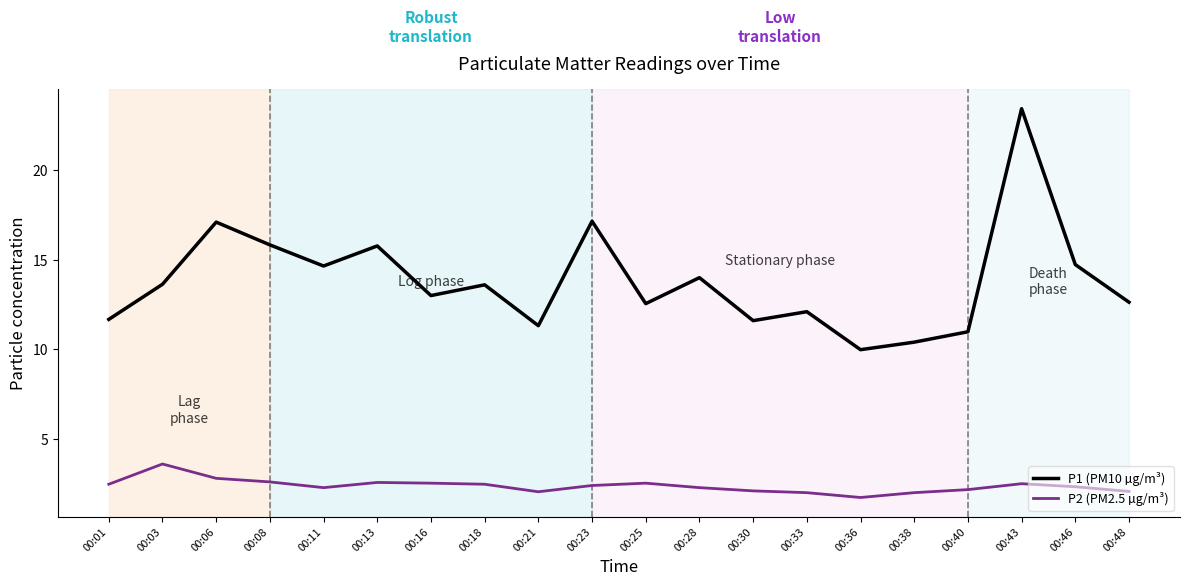

Which series has the largest range (max minus min)?

P1 (PM10 µg/m³)